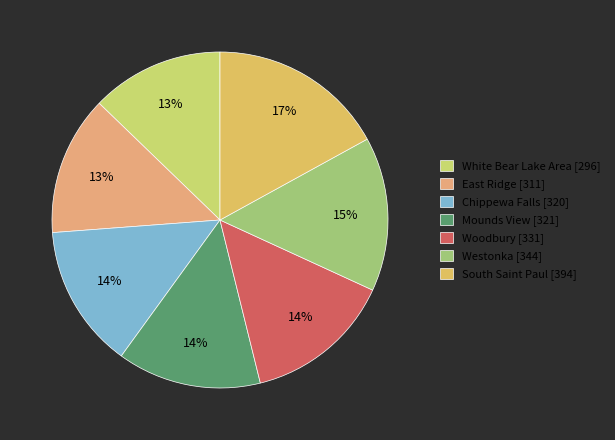

To the nearest percent, what is the average slice percentage?

14%